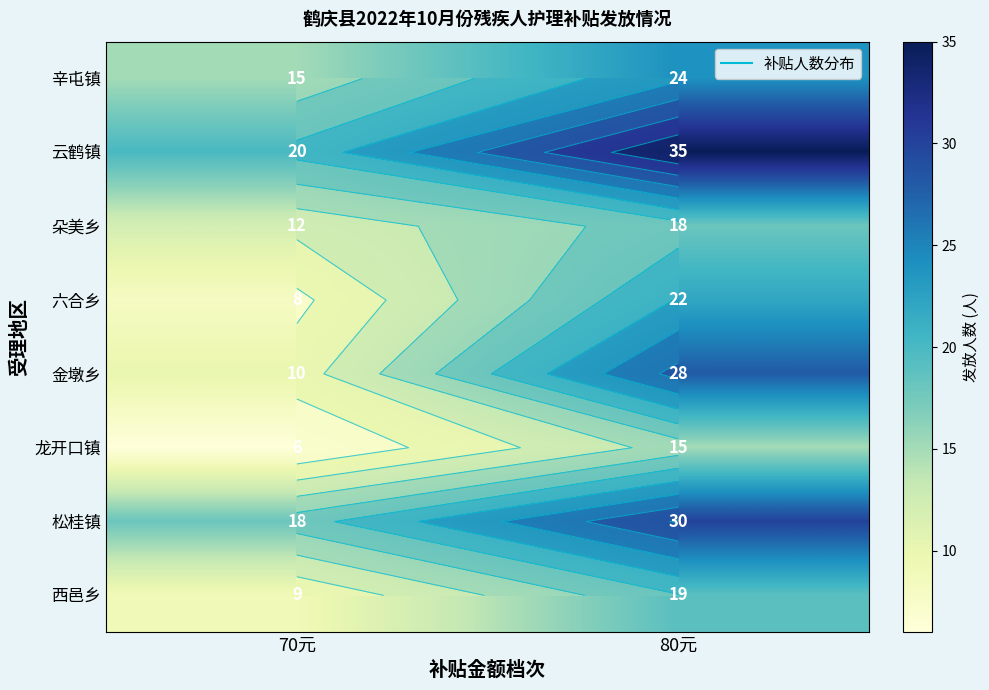

List the labels in order of 六合乡 value, largest first.

80元, 70元